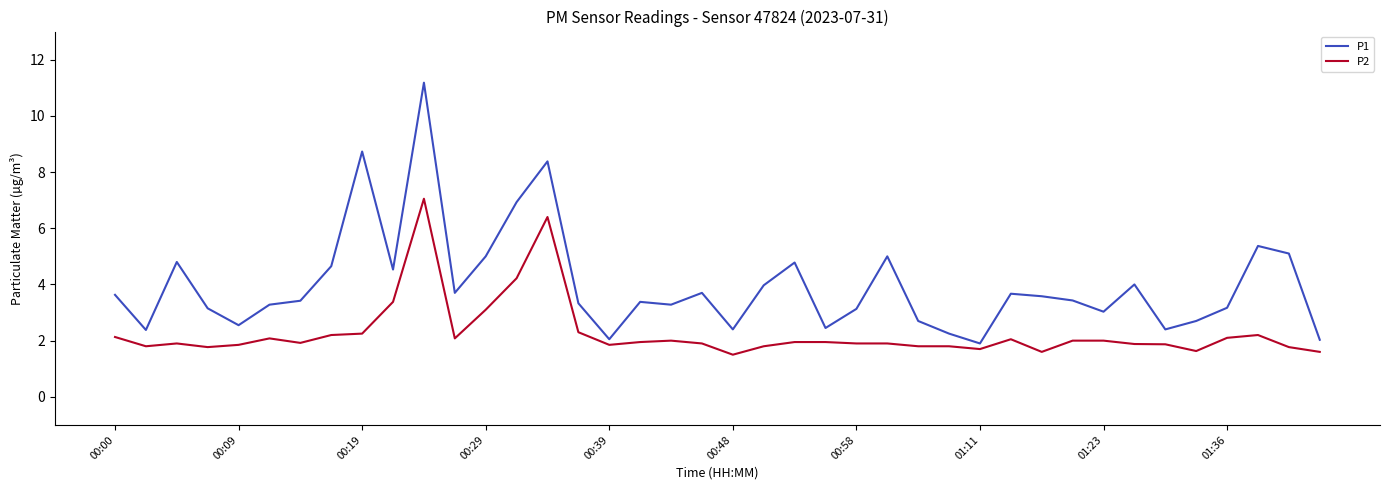

What is the greatest value displayed?

11.2